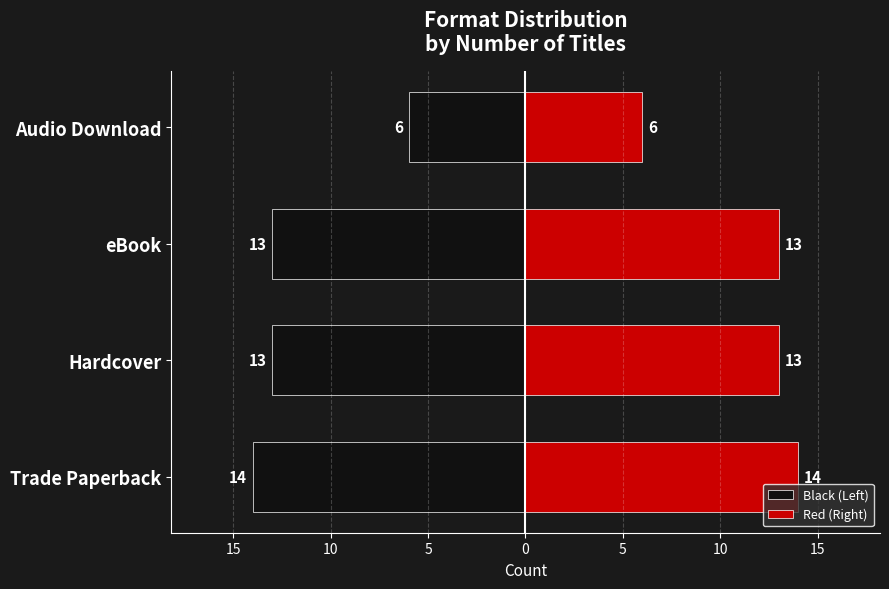

What is the value of the Red (Right) bar at the 3rd from the left?

13